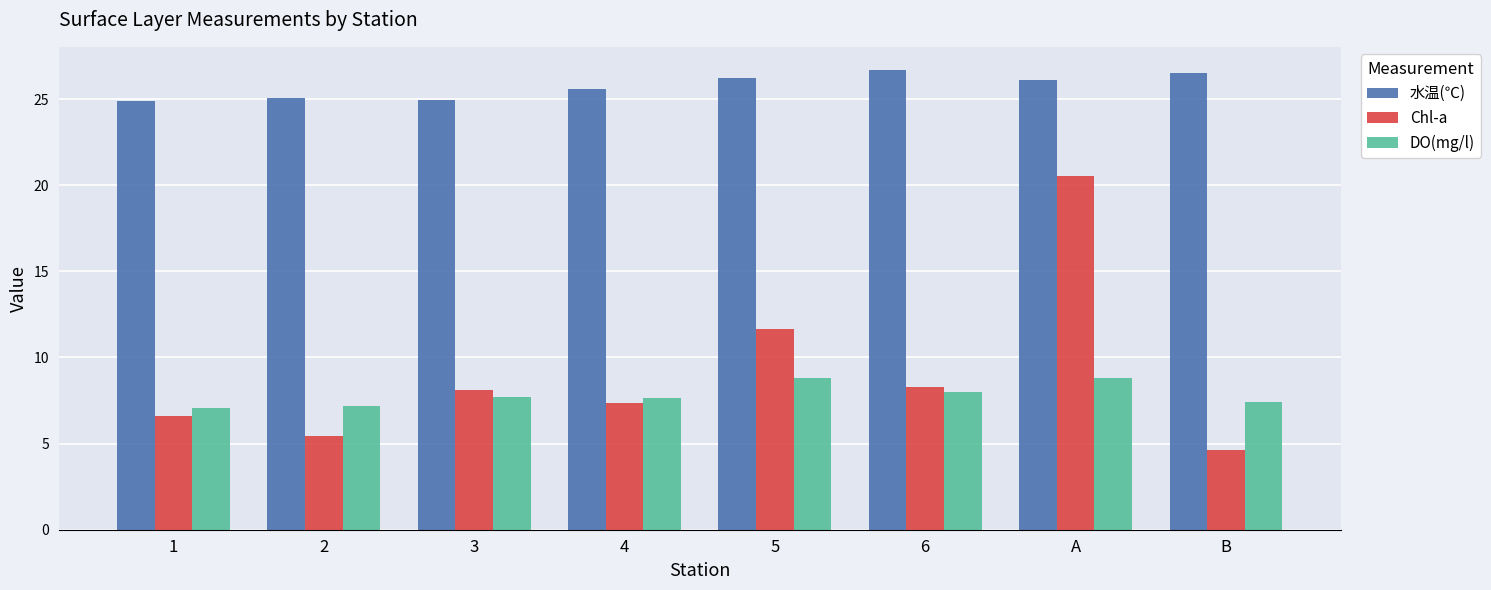

Which series has the widest spread of values?

Chl-a